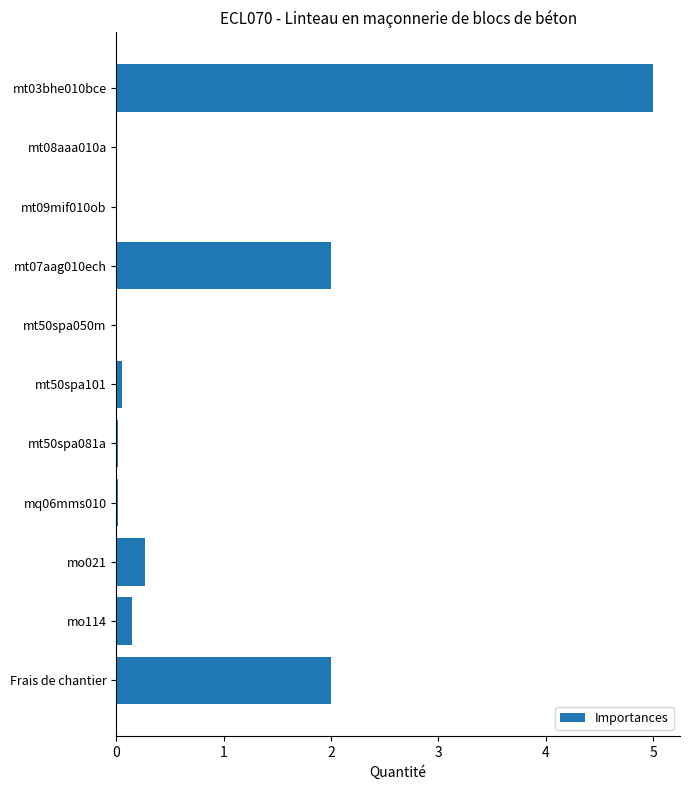

What is the approximate value at Frais de chantier?

2.0